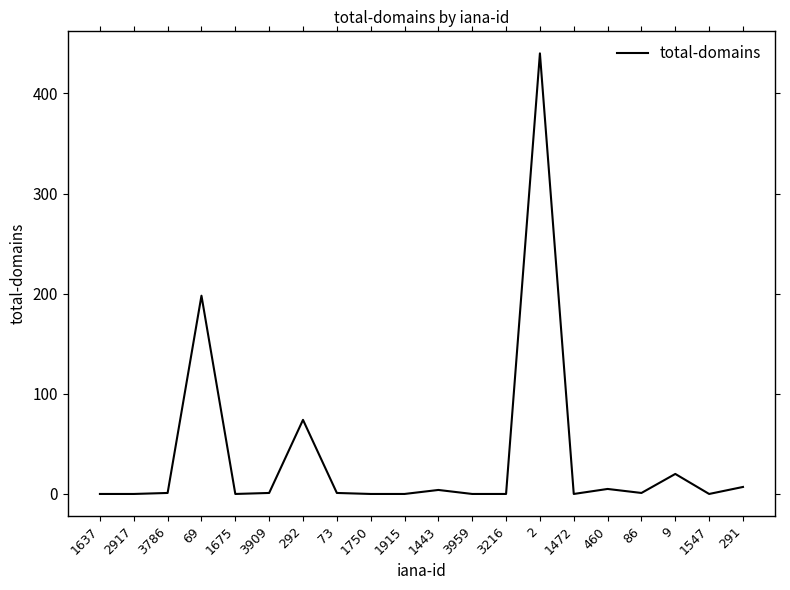

What is the difference between the maximum and minimum values?

440